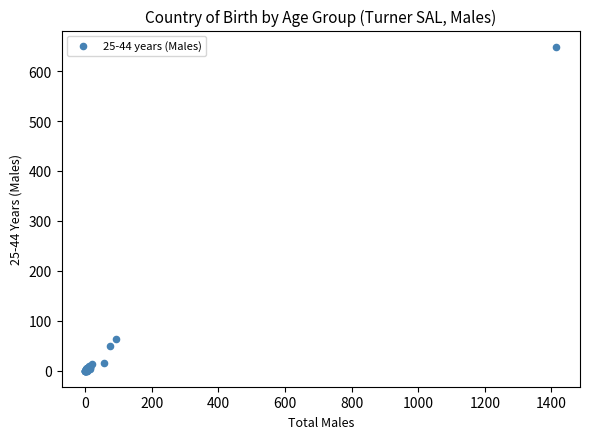

What Y value in the scatter plot is closest to 324?

63